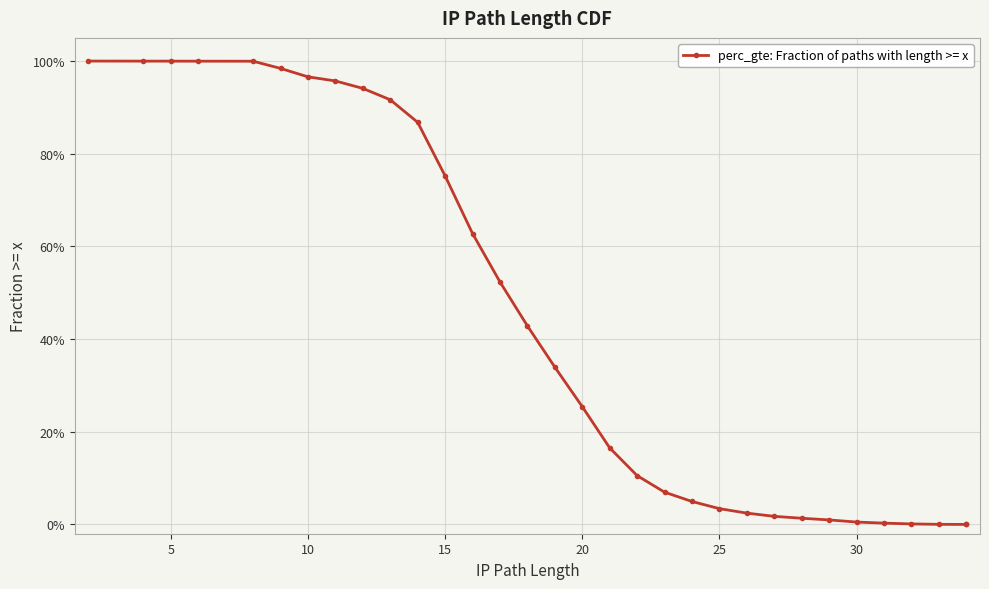

What is the difference between the maximum and minimum values?

1.0